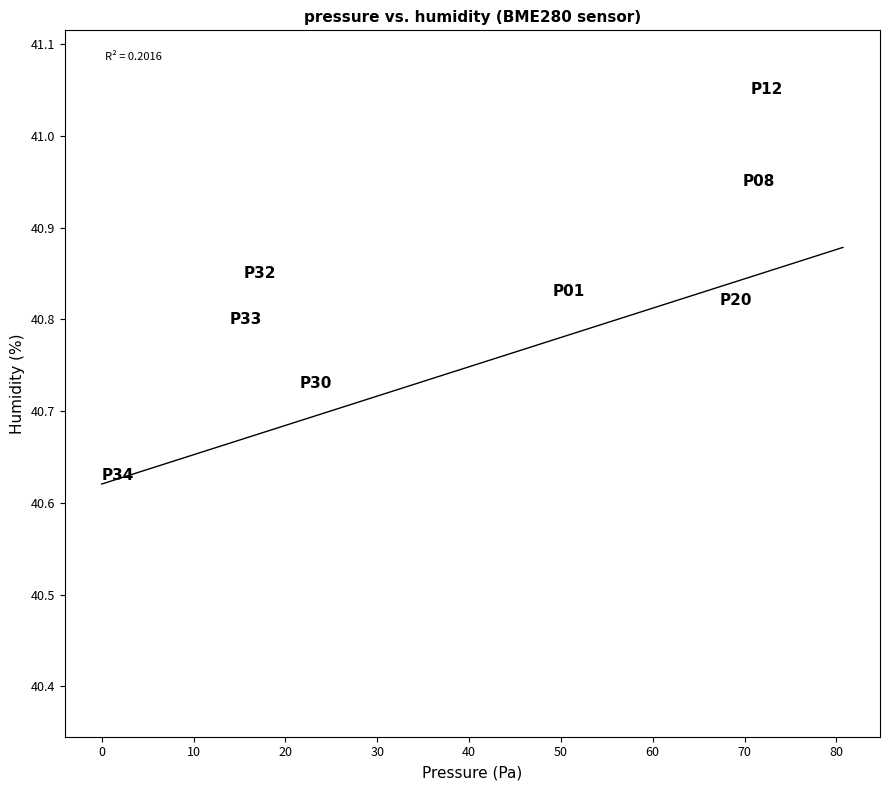

What is the range of X values (max minus min)?

80.7